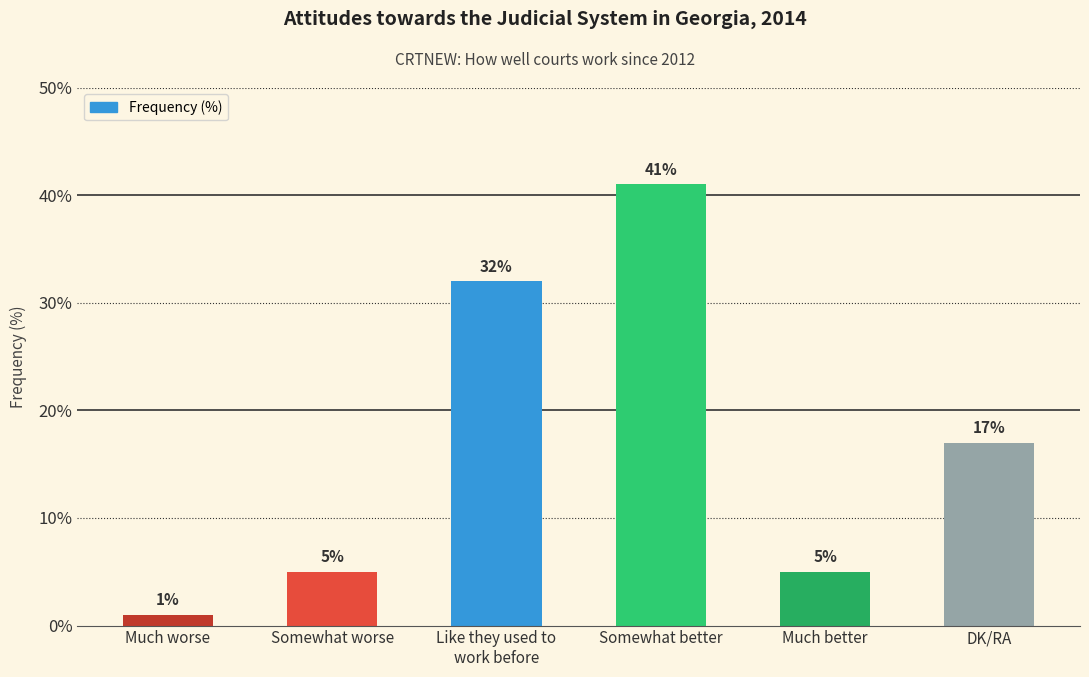

The chart shows a value of 5 at Somewhat worse. True or false?

True